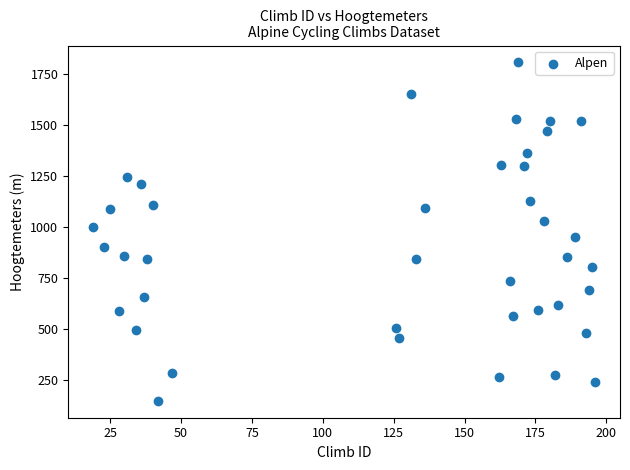

What is the range of X values (max minus min)?

177